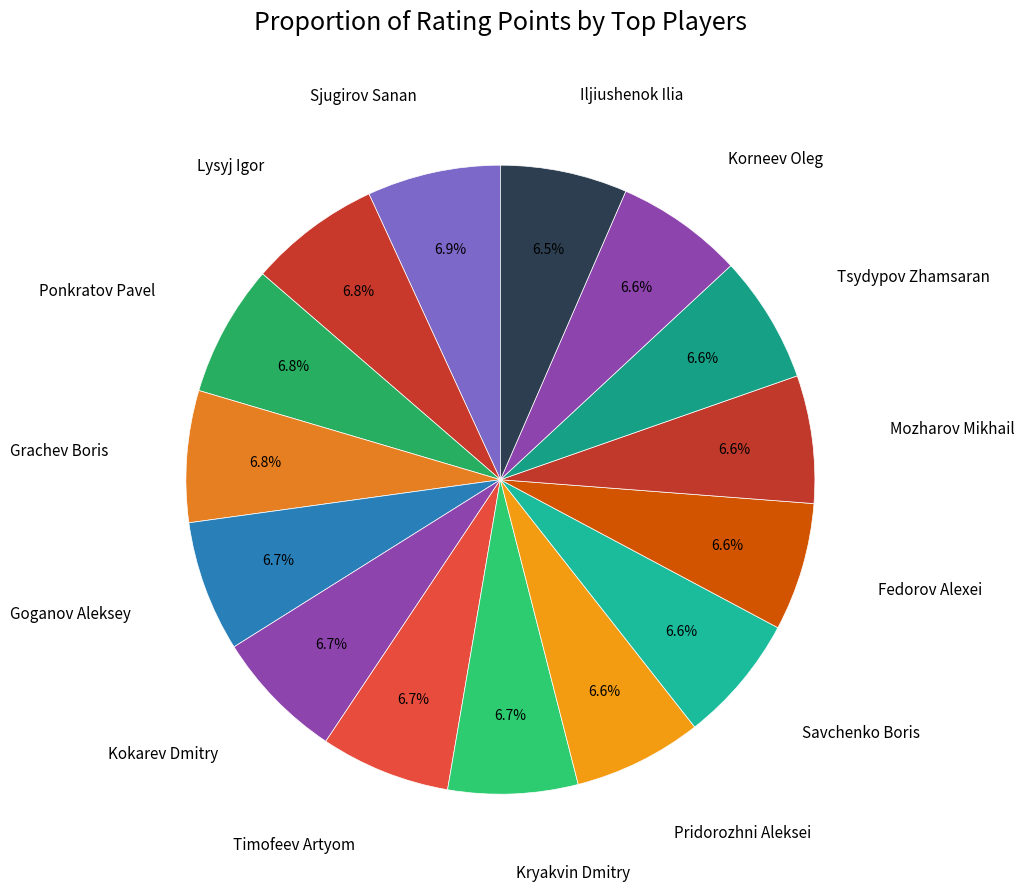

To the nearest percent, what is the combined percentage of Timofeev Artyom and Korneev Oleg?

13%